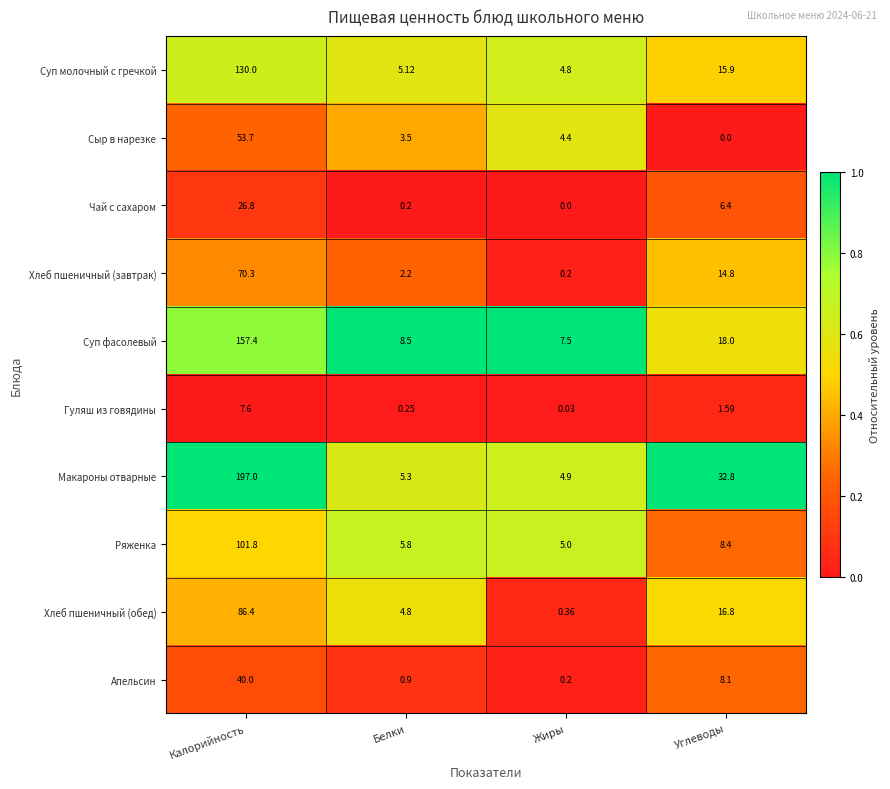

Which series has the widest spread of values?

Макароны отварные